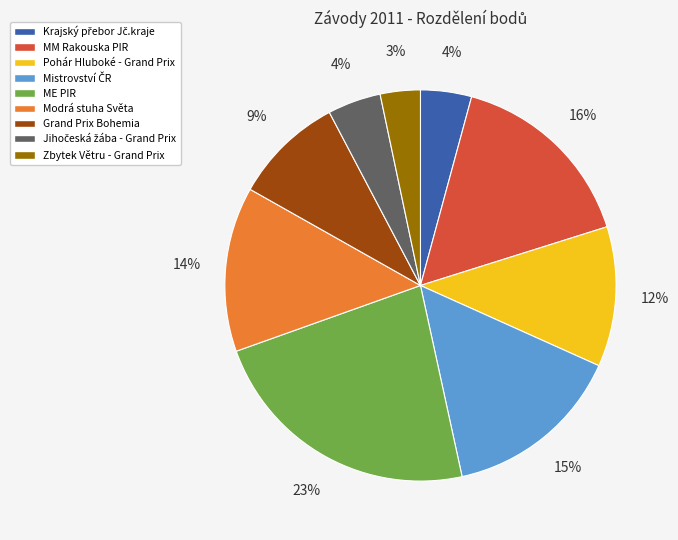

Is there a majority slice in this chart?

No